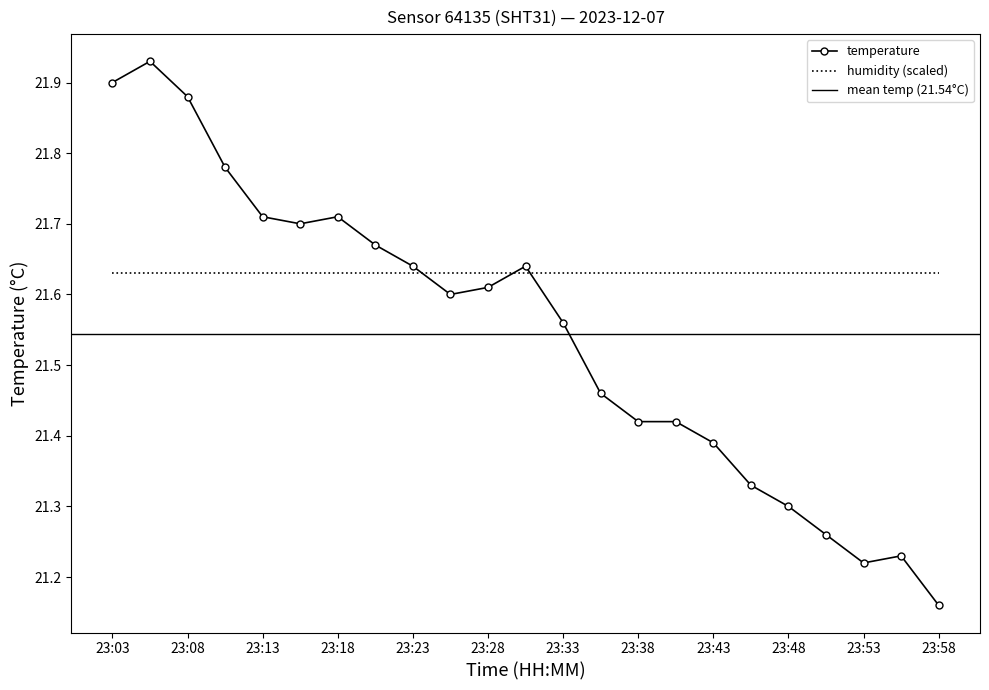

At which category does the chart reach its minimum across all series?

23:58